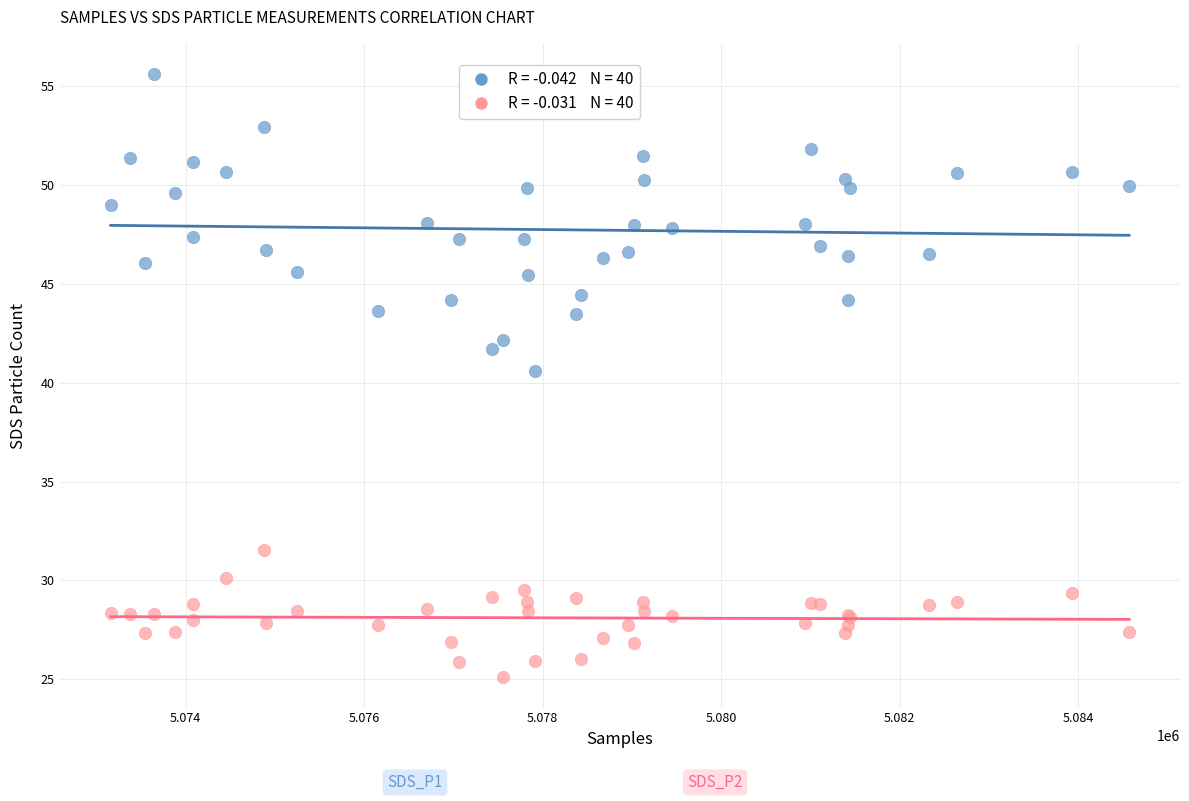

Across all series, what Y value is closest to 40?

40.6